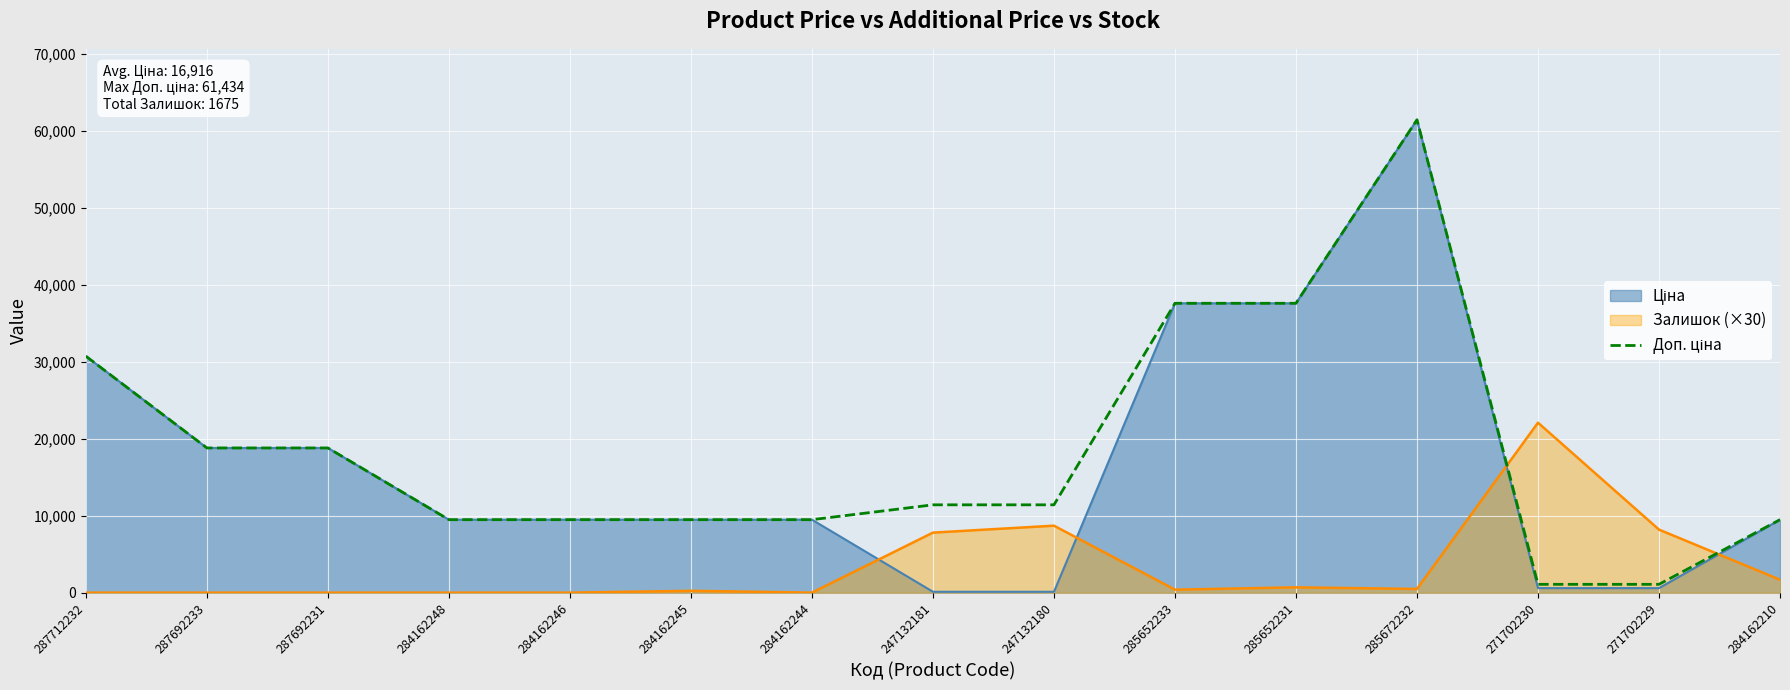

What is the spread (max minus min) of values at 284162210?

7800.1